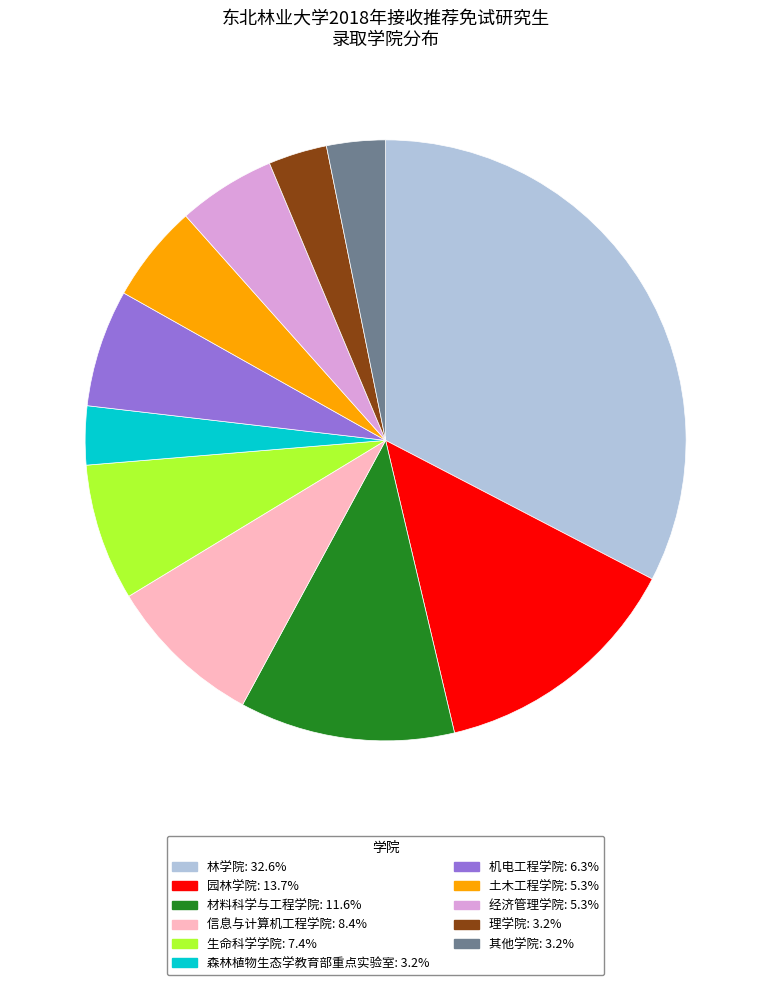

Is there any slice that represents more than half of the pie?

No